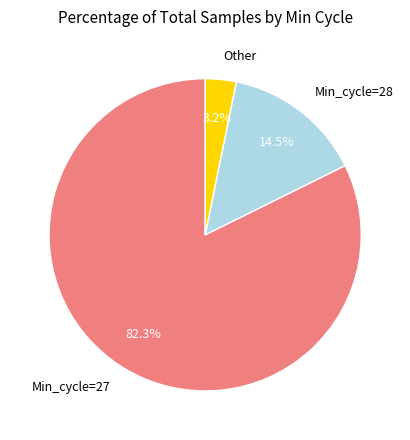

Rank the categories by value from lowest to highest.

Other, Min_cycle=28, Min_cycle=27